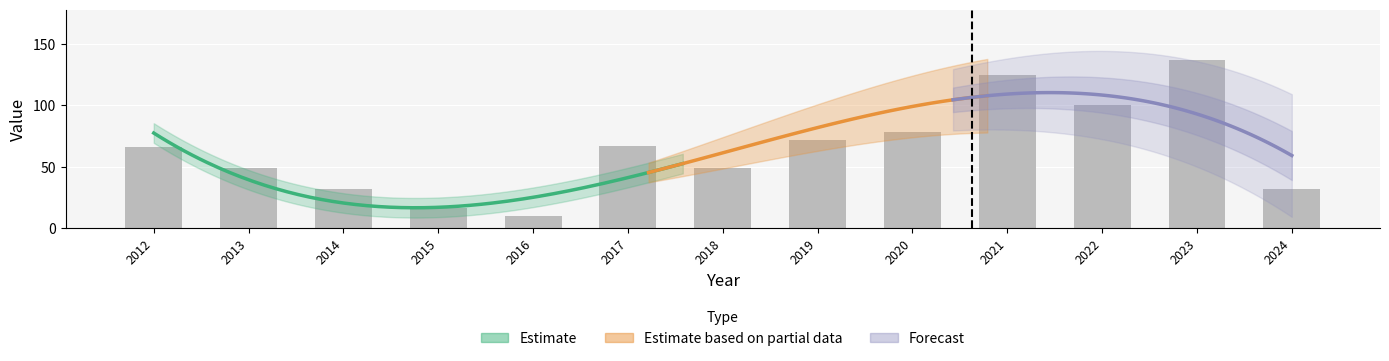

What is the ratio of the value at 2018 to the value at 2024?

1.5